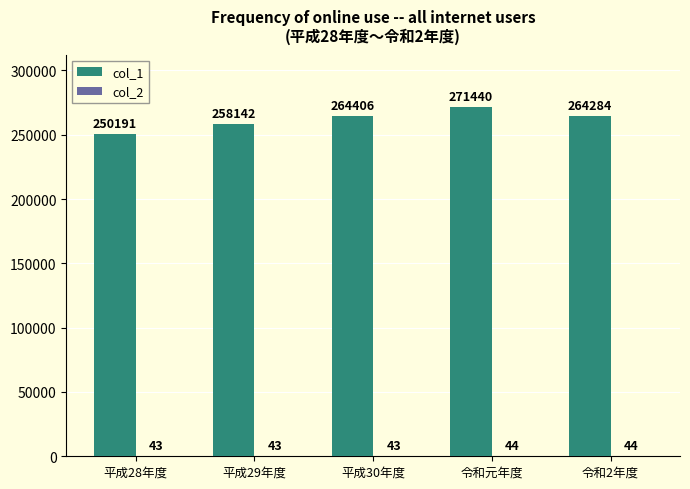

How many groups of bars are there?

5